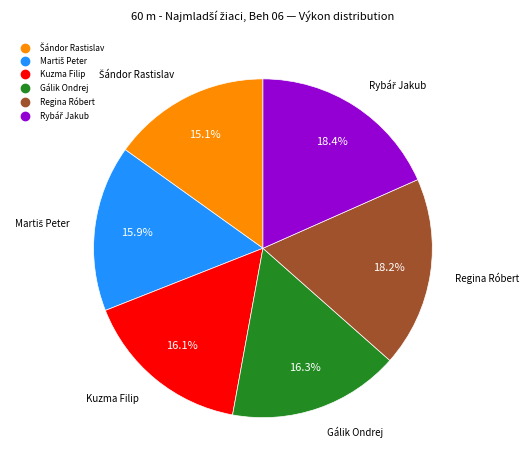

Is the sum of Kuzma Filip and Gálik Ondrej greater than half?

No